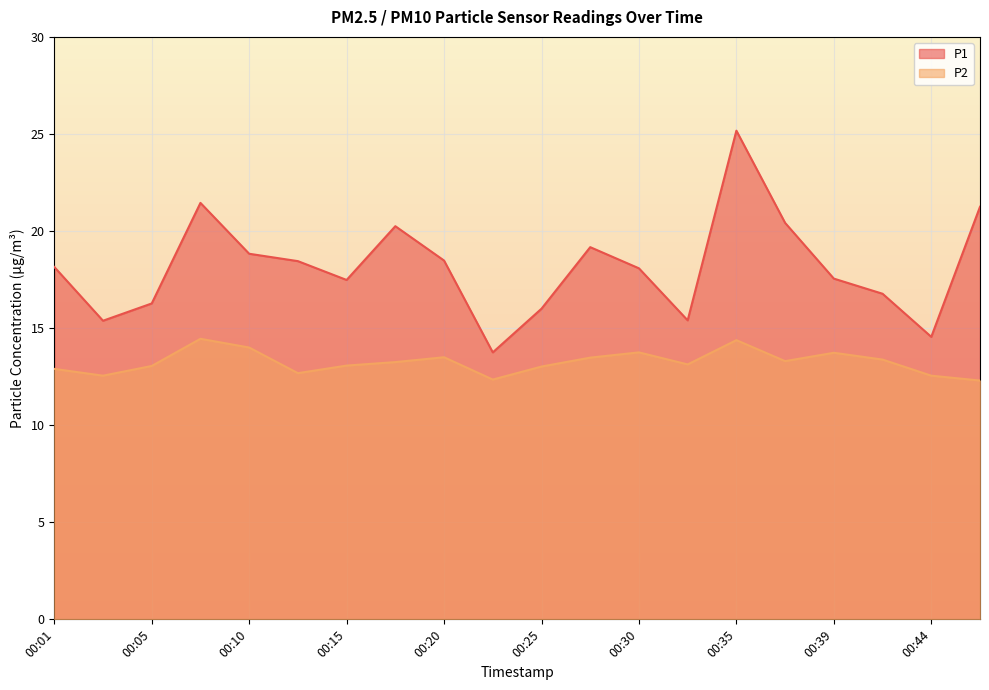

Between 00:47 and 00:42, which is larger?

00:47